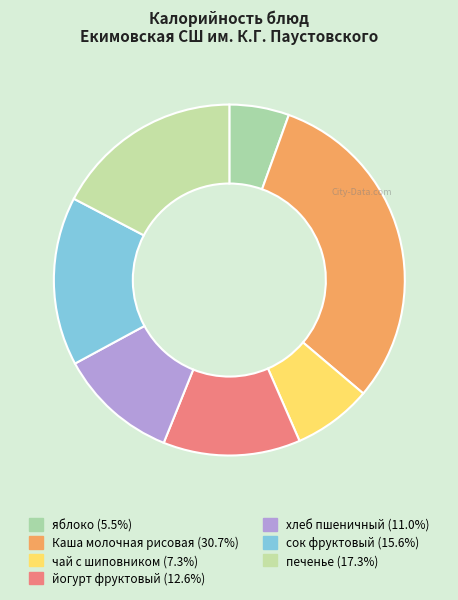

To the nearest percent, what is the combined percentage of чай с шиповником and сок фруктовый?

23%